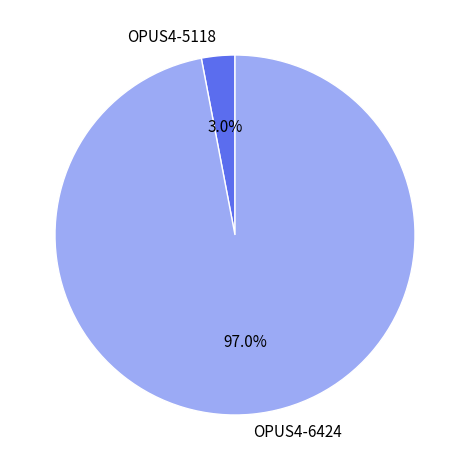

Combined, what portion of the pie is OPUS4-6424 and OPUS4-5118?

100.0%